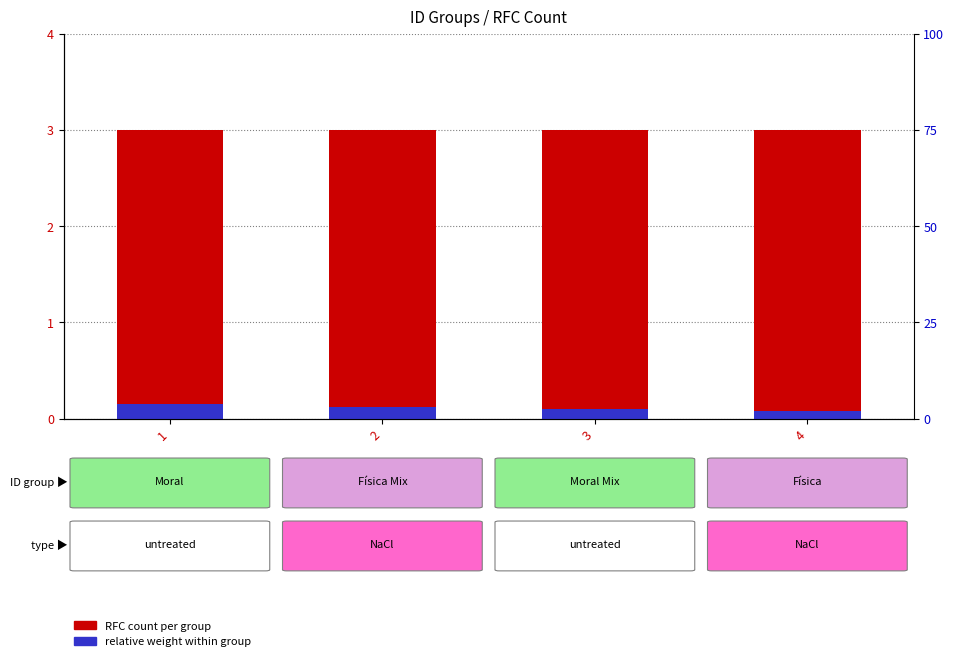

Which series has the largest total across all categories?

RFC count per group